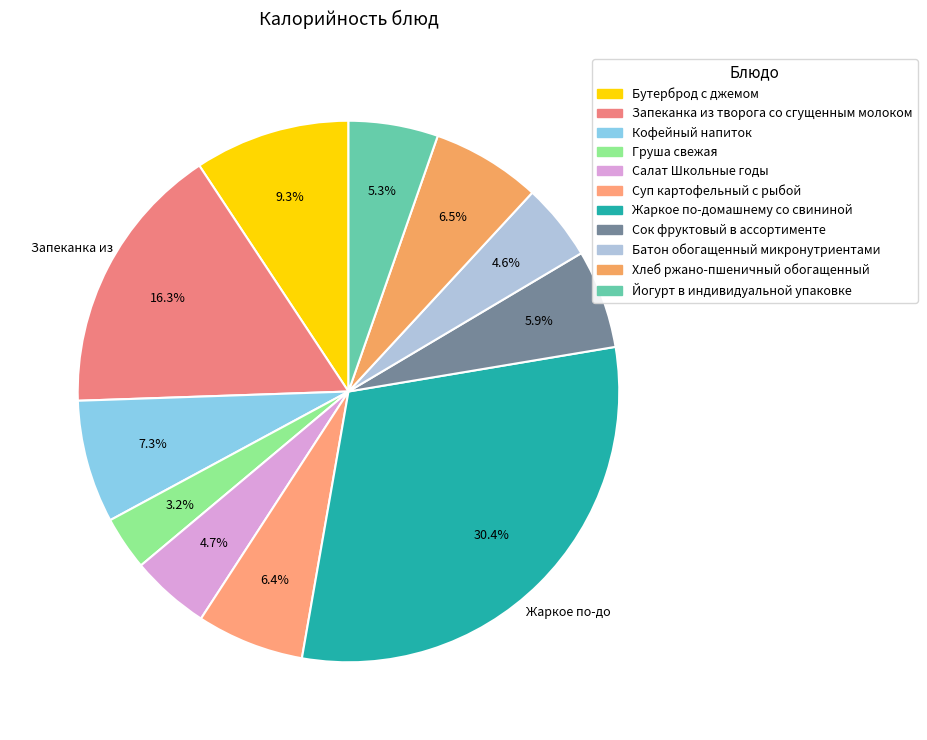

The Бутерброд с джемом slice represents 9% of the pie. True or false?

True